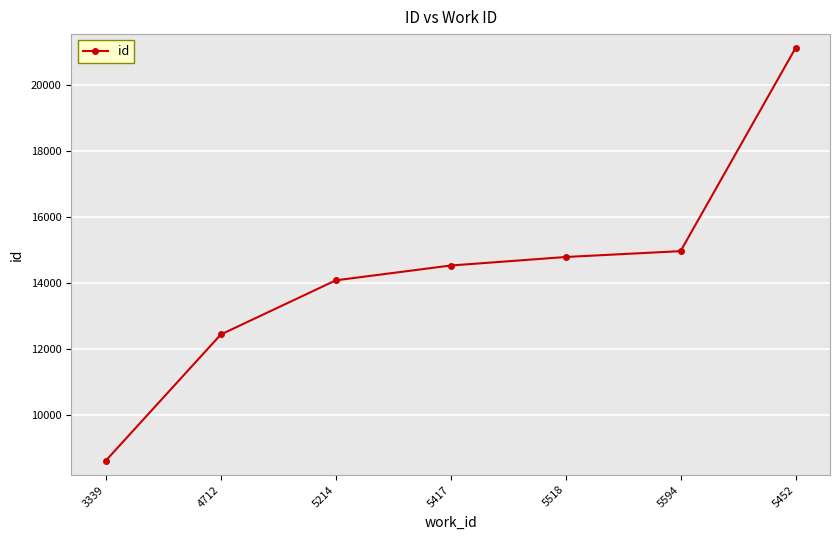

Reading left to right, list all the values displayed in this chart.

3339=8610	4712=12430	5214=14071	5417=14520	5518=14778	5594=14956	5452=21110